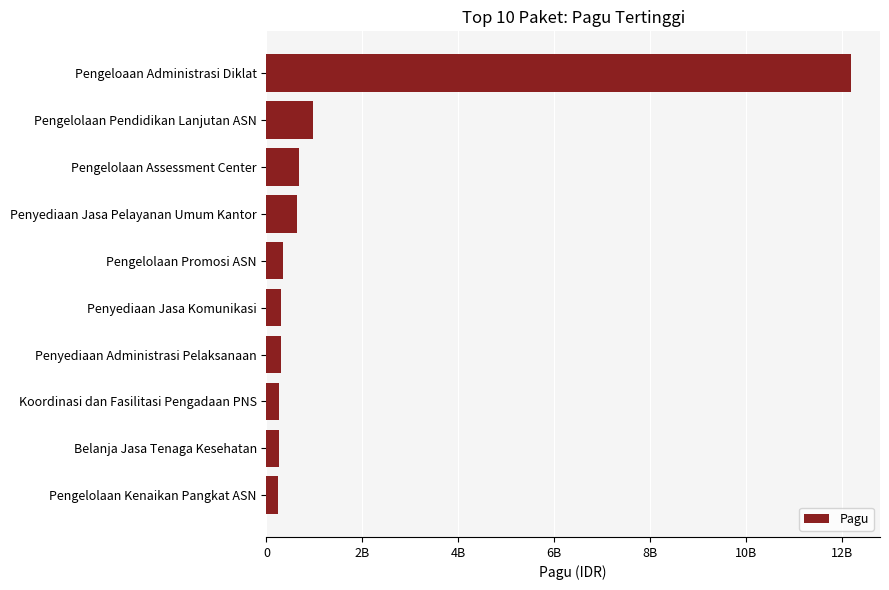

How many values exceed 353790900?

4